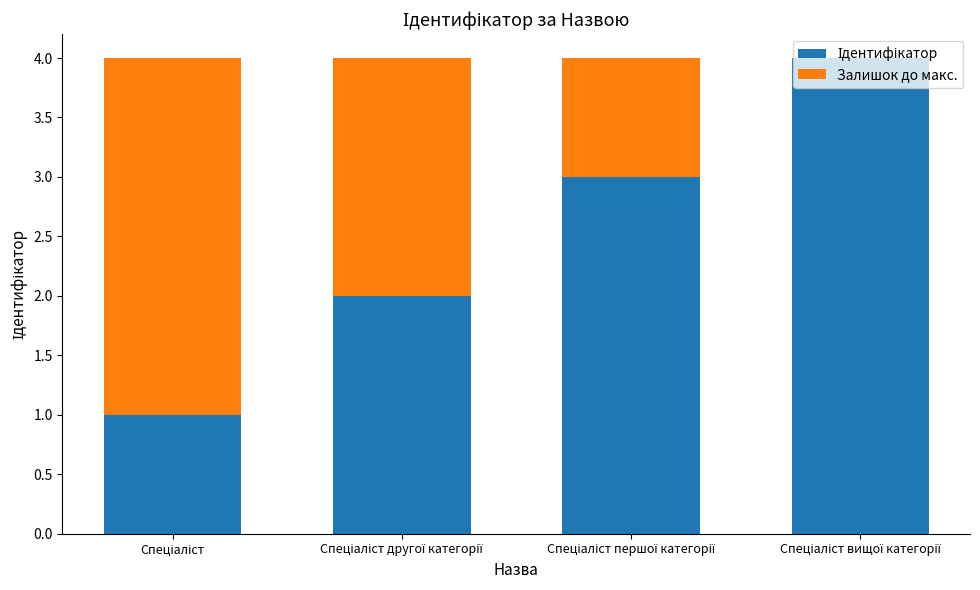

At how many categories does at least one series exceed 1?

4